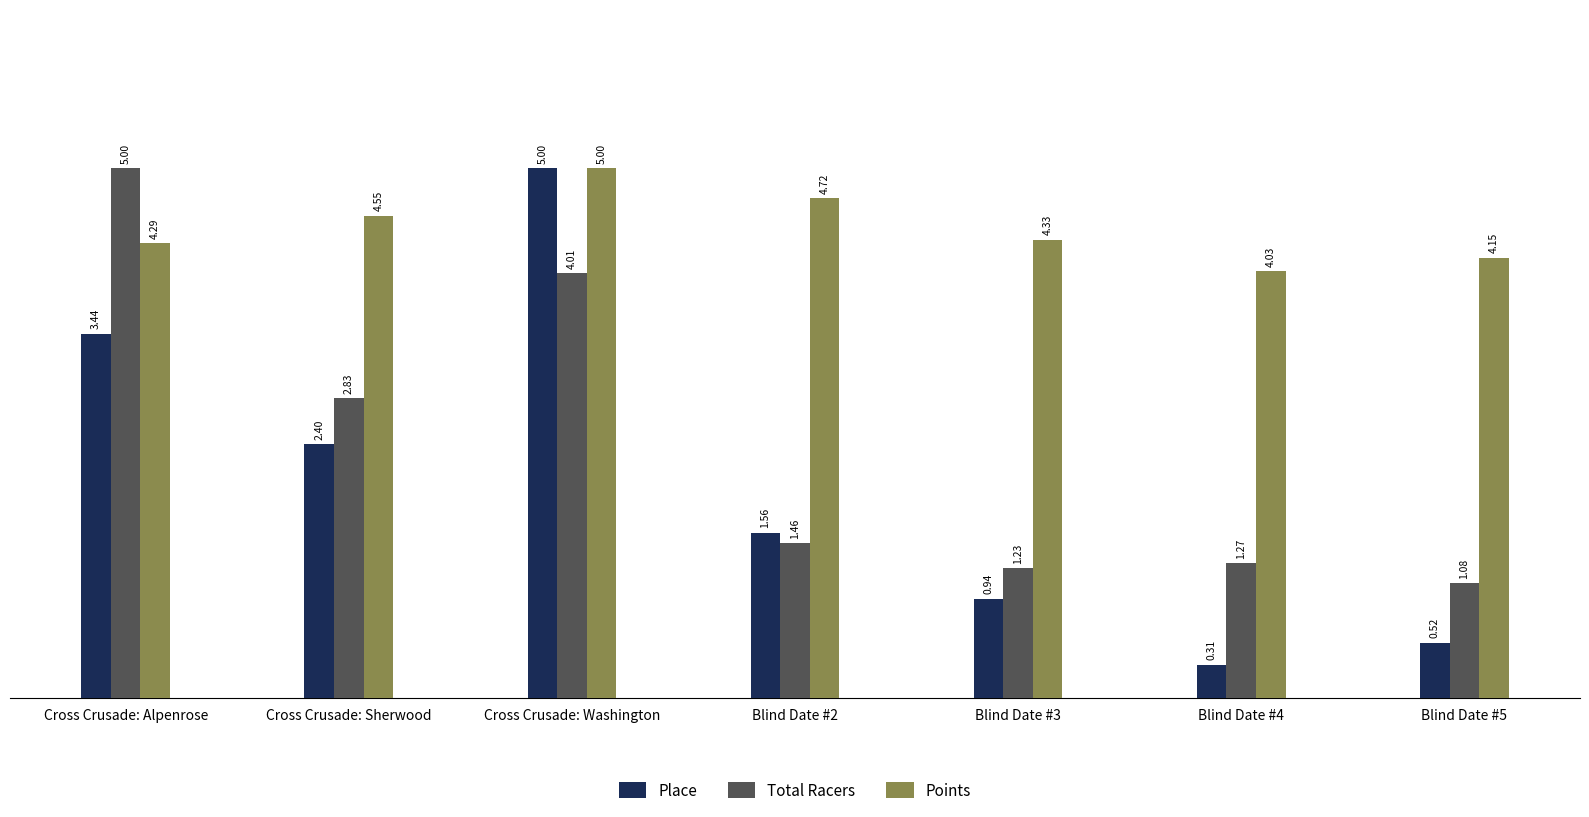

List the series in order of their overall mean, highest first.

Points, Total Racers, Place